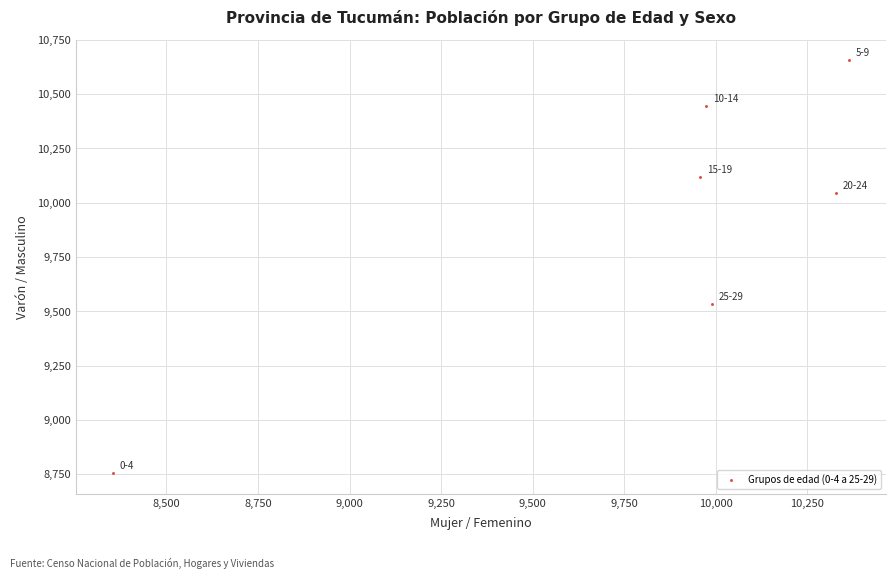

What Y value in the scatter plot is closest to 9706?

9532